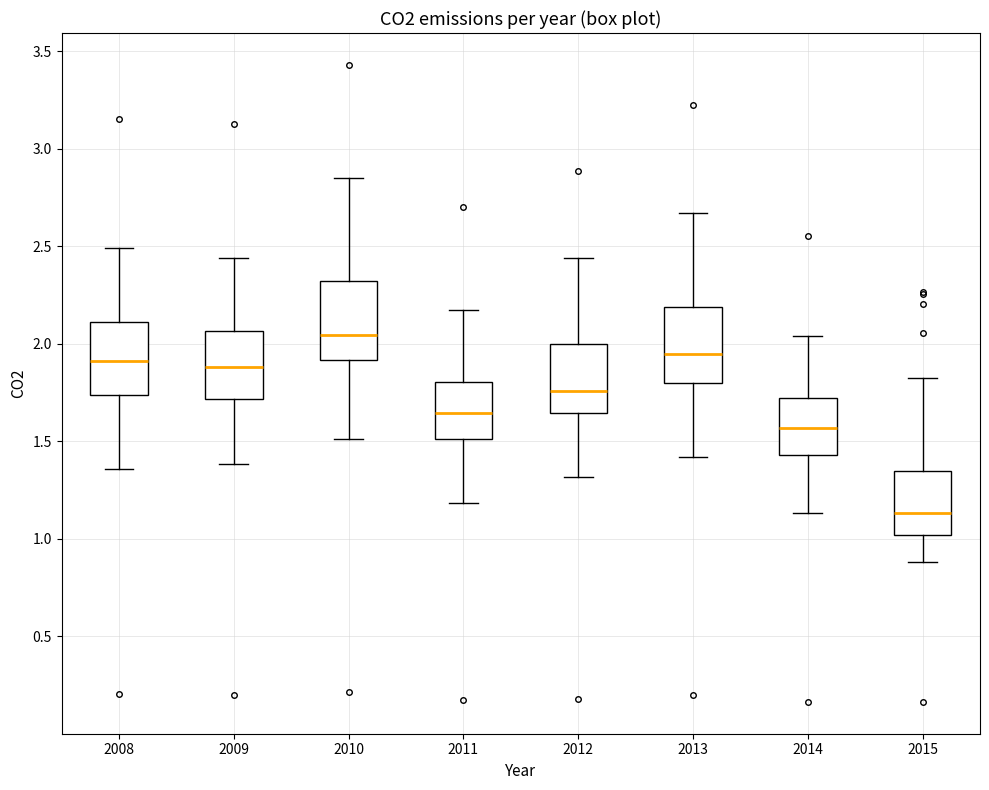

Reading left to right, read every box against the y-axis: the position of its median line, the range the box covers, and the ends of its whiskers. The values are not printed on the chart, so give them approximately, as read against the axis.

2008: median 1.90, box 1.75 to 2.10, whiskers 1.35 to 2.50
2009: median 1.90, box 1.70 to 2.05, whiskers 1.40 to 2.45
2010: median 2.05, box 1.90 to 2.30, whiskers 1.50 to 2.85
2011: median 1.65, box 1.50 to 1.80, whiskers 1.20 to 2.15
2012: median 1.75, box 1.65 to 2.00, whiskers 1.30 to 2.45
2013: median 1.95, box 1.80 to 2.20, whiskers 1.40 to 2.65
2014: median 1.55, box 1.45 to 1.70, whiskers 1.15 to 2.05
2015: median 1.15, box 1.00 to 1.35, whiskers 0.90 to 1.80